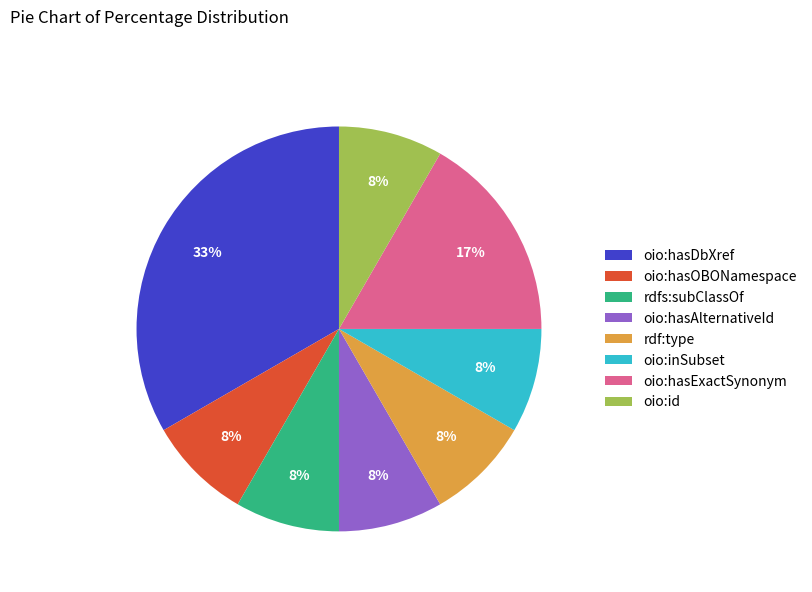

Which category has the biggest portion of the pie?

oio:hasDbXref